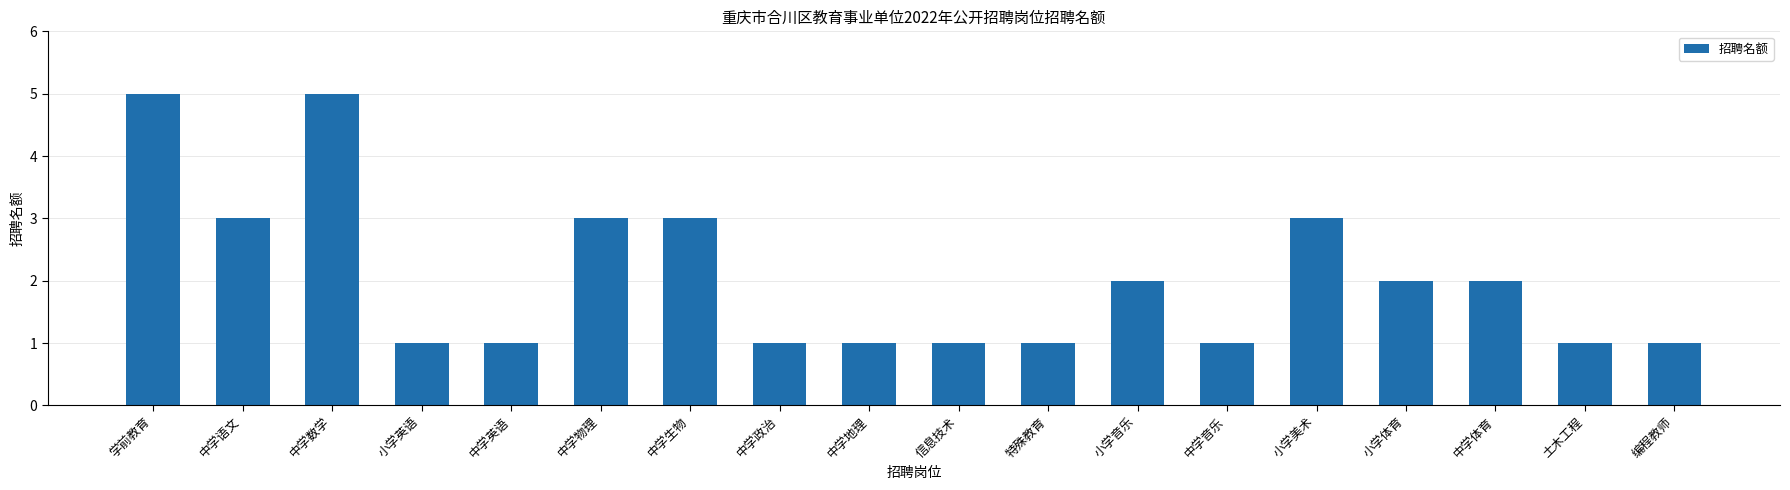

Count the number of categories in the chart.

18